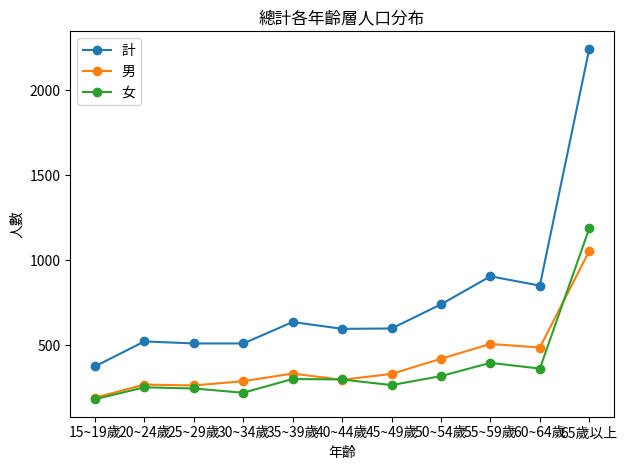

Which label corresponds to the largest value in the chart?

65歲以上